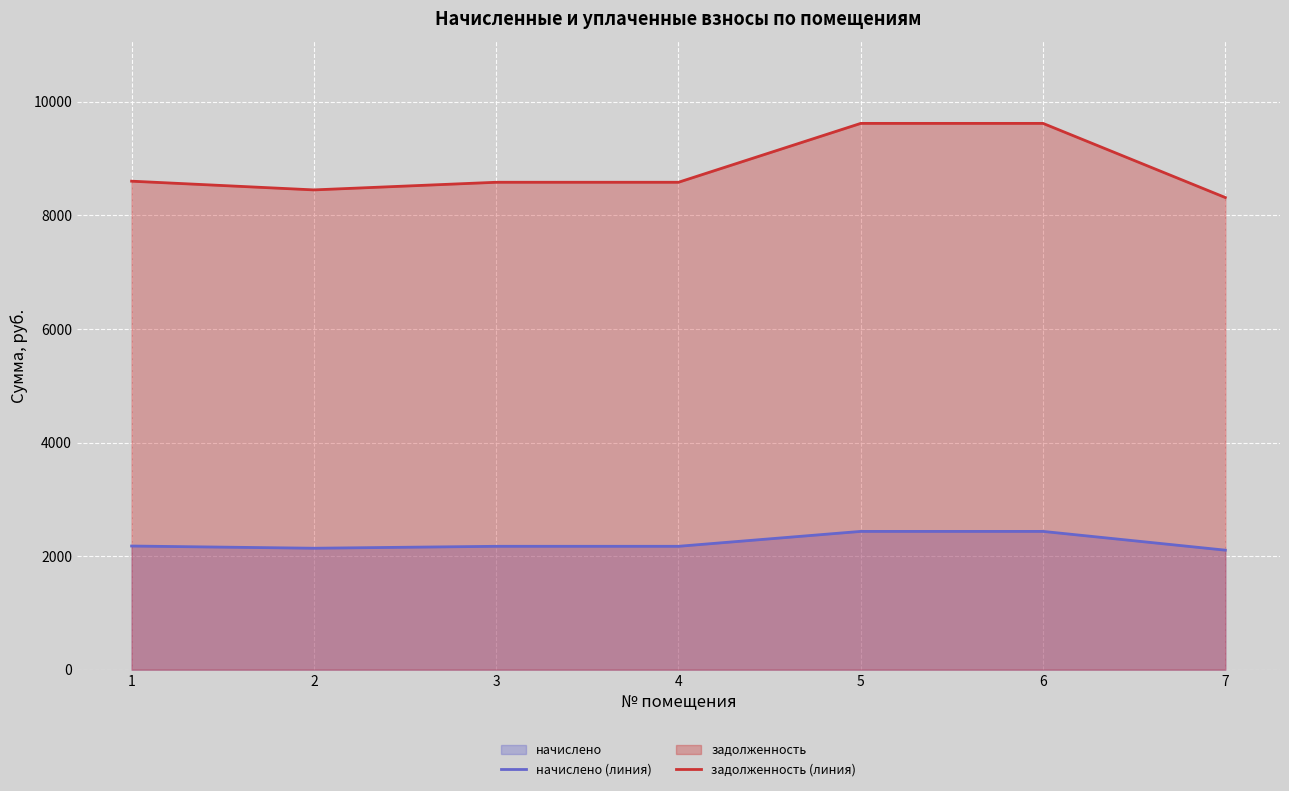

Reading left to right, list all the values displayed in this chart.

начислено (линия): 1=2177.3	2=2138.4	3=2172.4	4=2172.4	5=2434.9	6=2434.9	7=2104.4
задолженность (линия): 1=8601.6	2=8448.0	3=8582.4	4=8582.4	5=9619.2	6=9619.2	7=8313.6